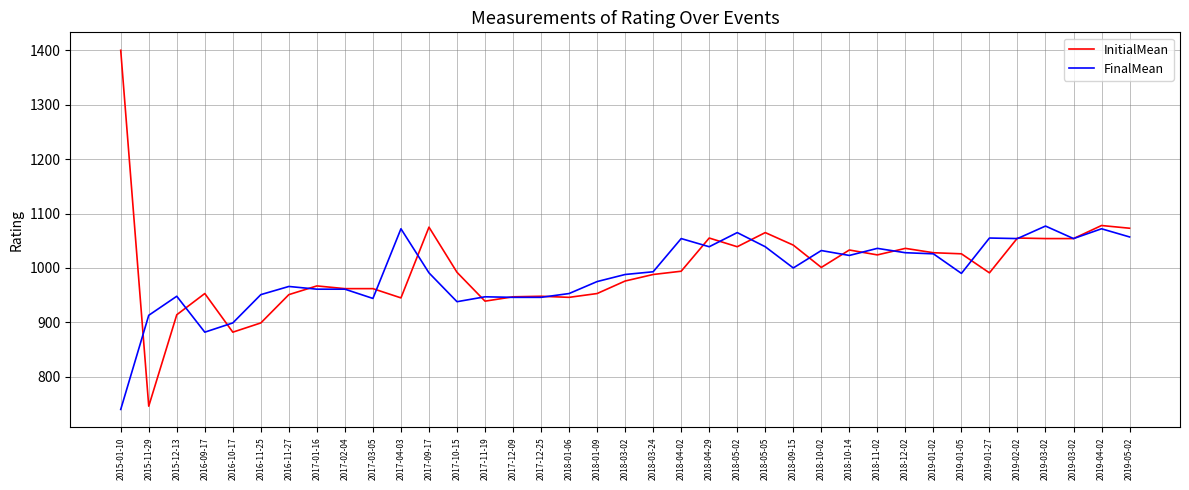

At how many categories does at least one series exceed 1099?

1